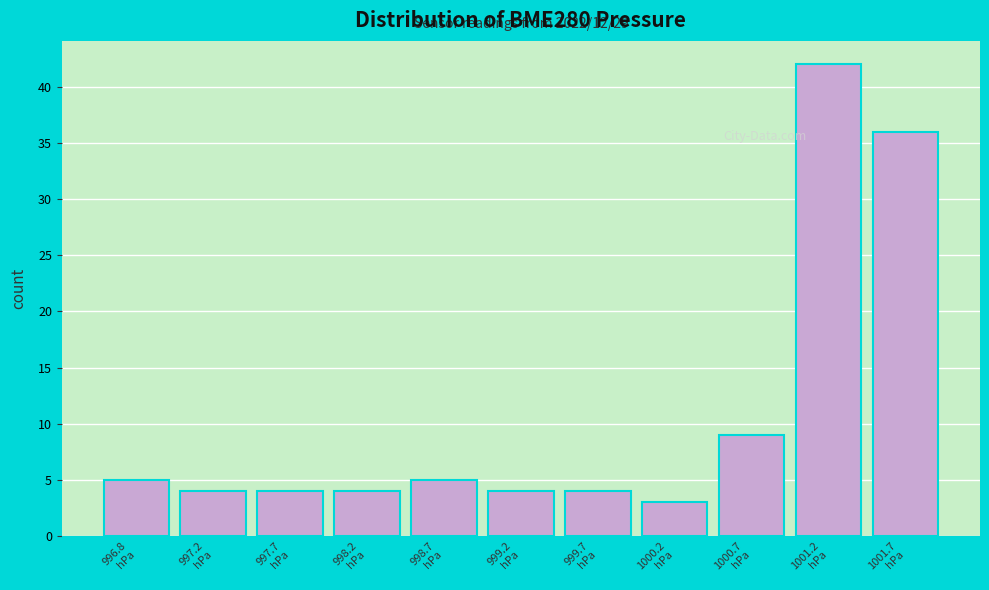

Reading left to right, extract all data points from this chart.

5	4	4	4	5	4	4	3	9	42	36